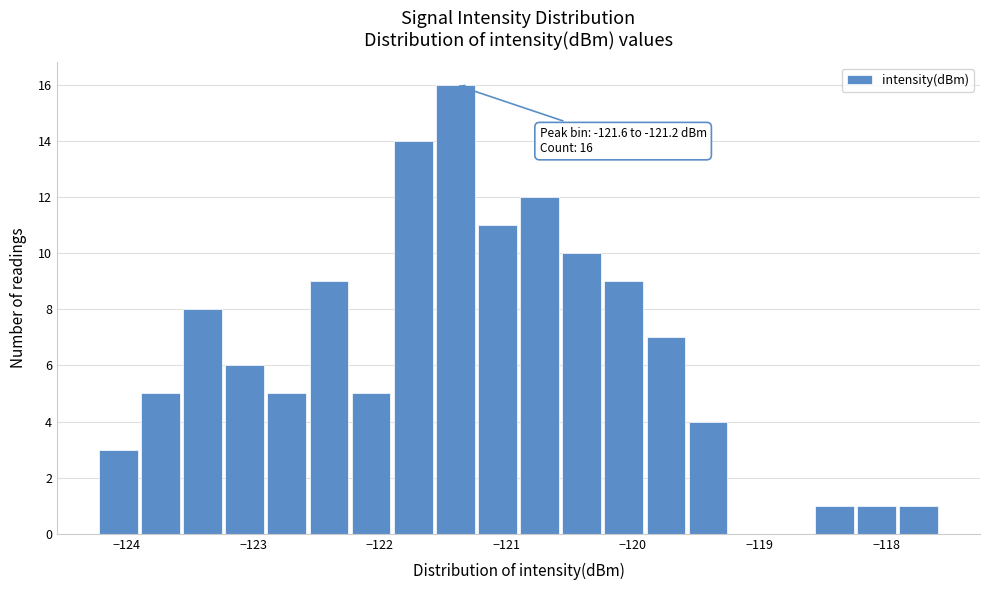

Around what value on the x-axis is the tallest bar? Give the approximate position of its centre, as read against the axis.

-121.4